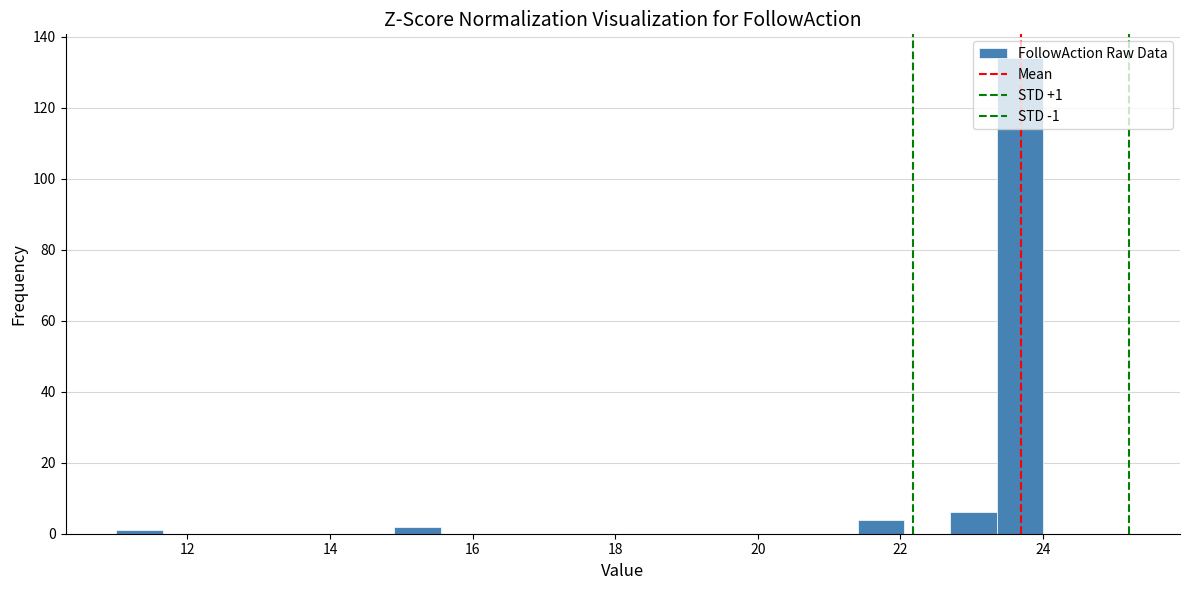

Around what value on the x-axis is the tallest bar? Give the approximate position of its centre, as read against the axis.

23.6